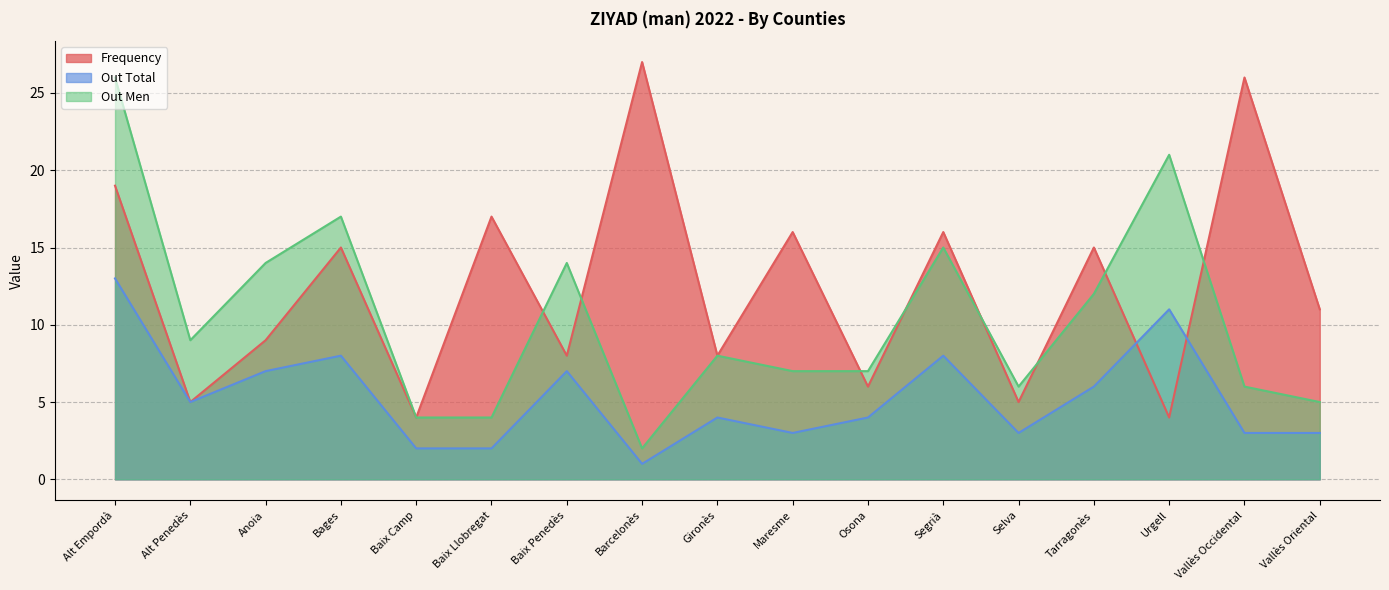

Is the value of Out Men at Vallès Occidental greater than the value of Out Total at Urgell?

No